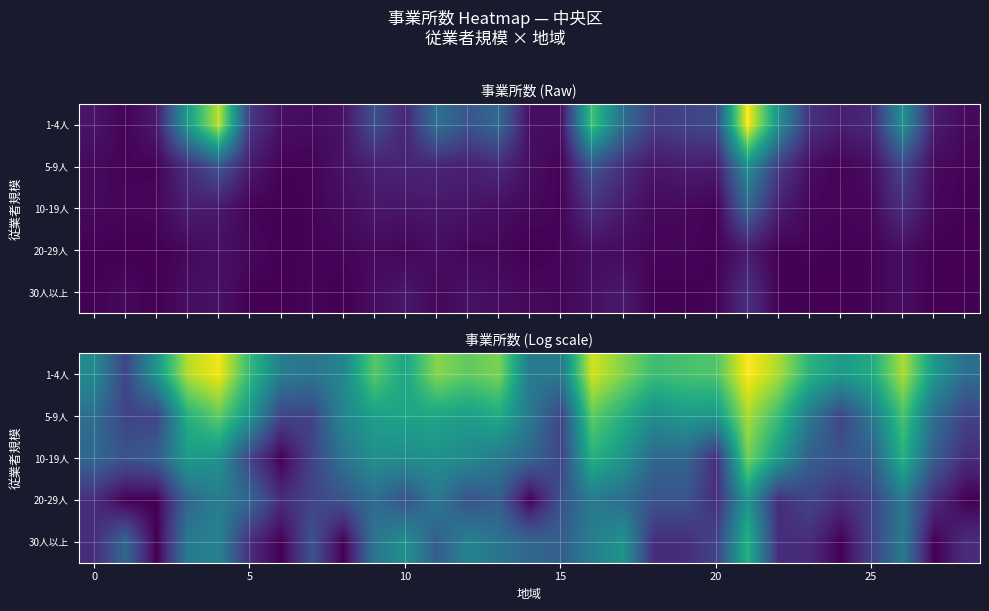

How many data points in 30人以上 are less than 1?

12